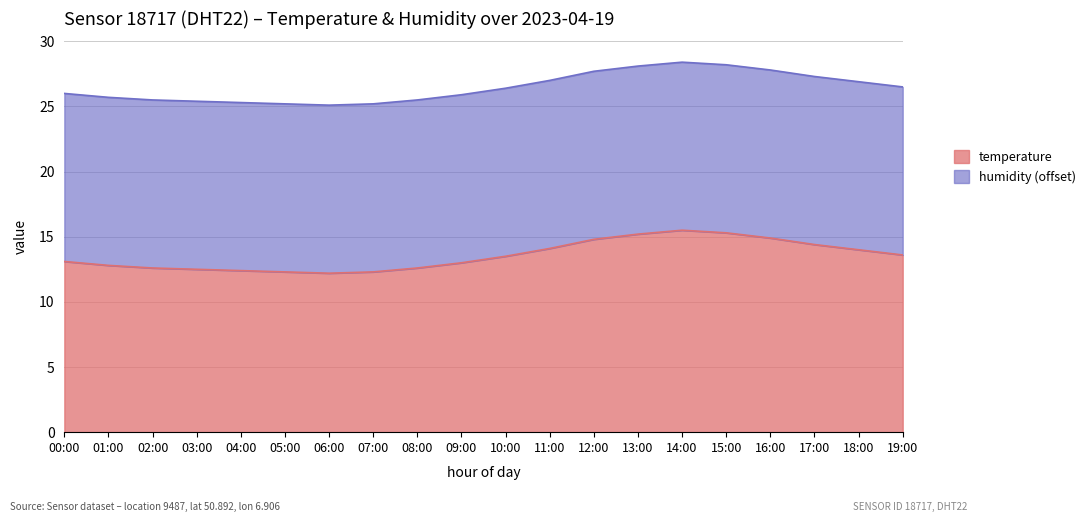

What position from the right is 08:00?

12